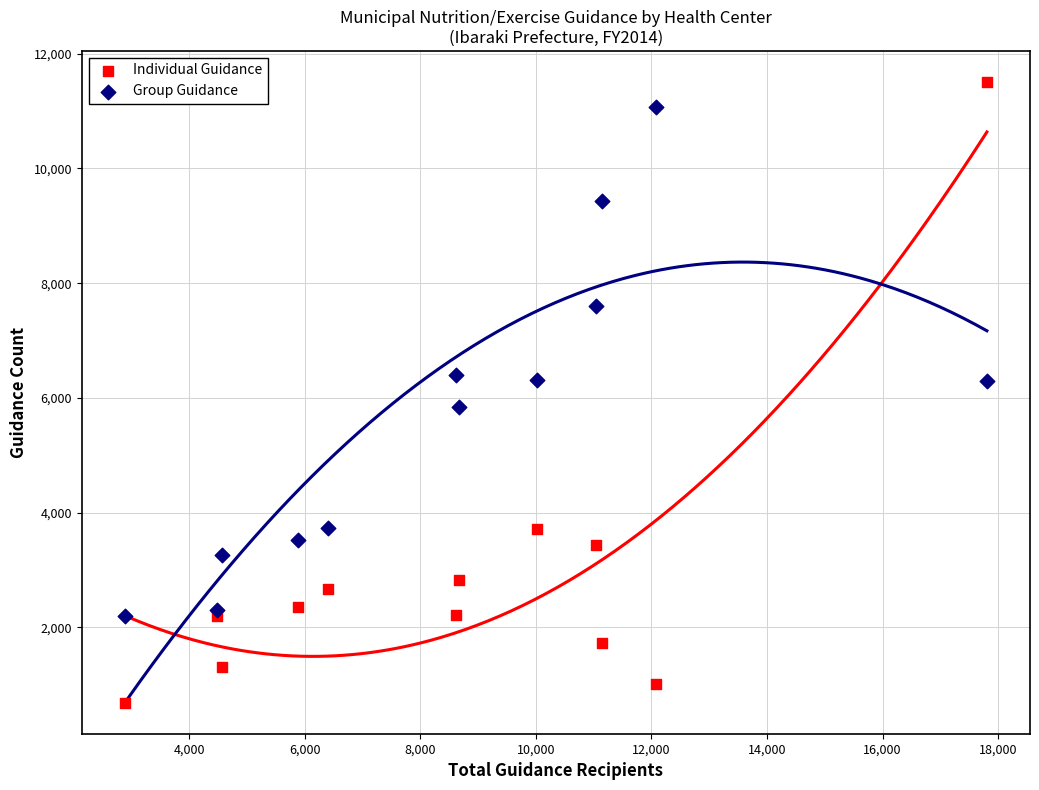

Which series has the widest spread of Y values?

Individual Guidance